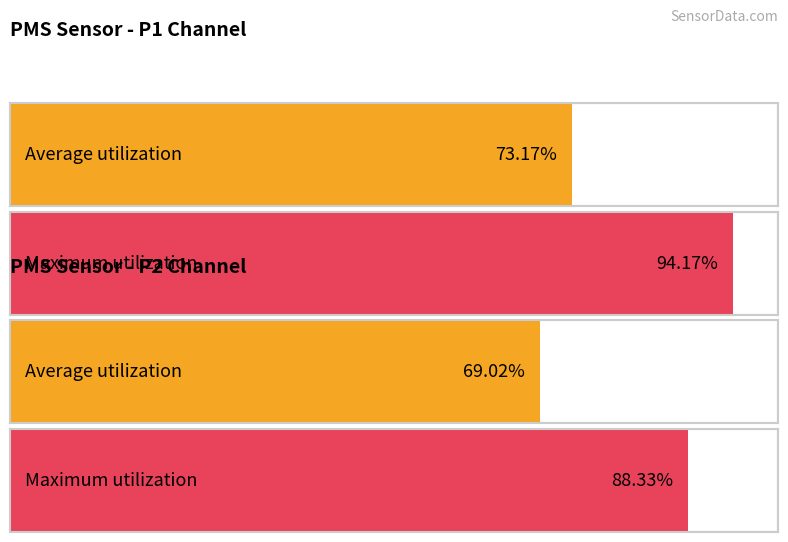

Does the chart contain any negative values?

No